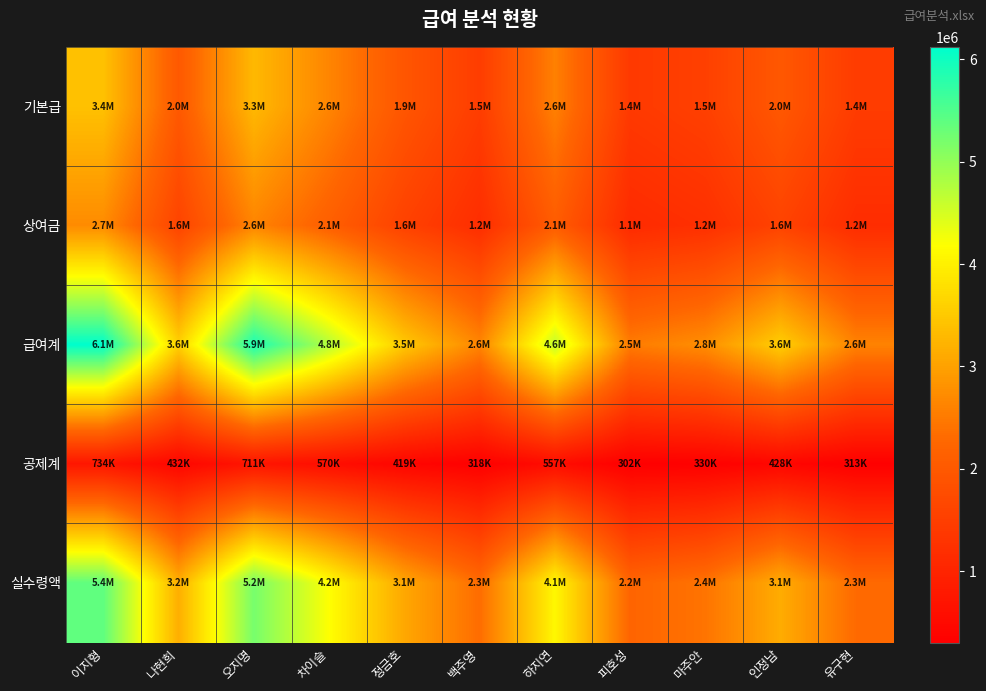

Between 유구현 and 오지명, which is larger?

오지명